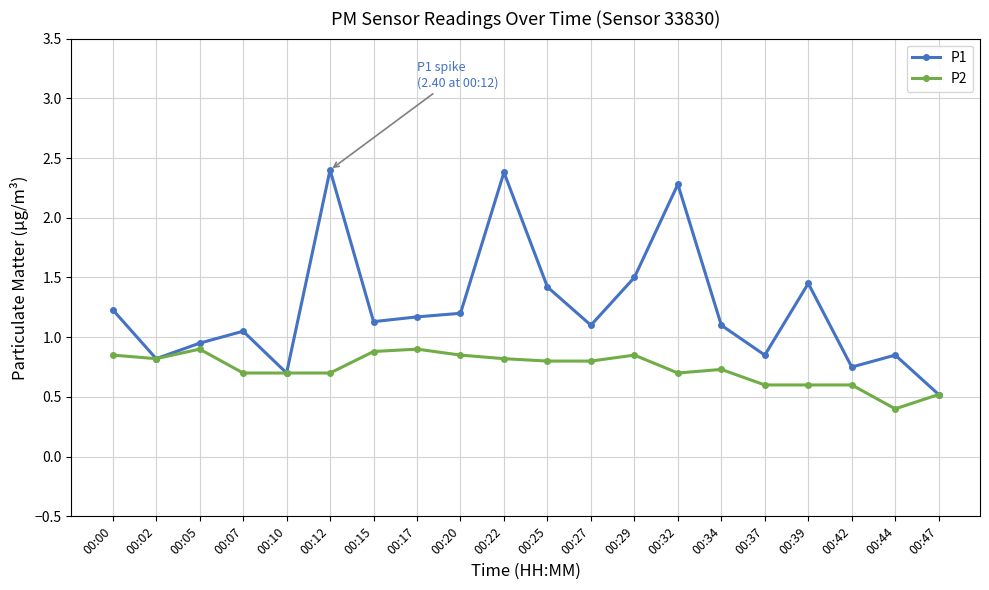

Is it true that P2 equals 0.1 at 00:37?

False